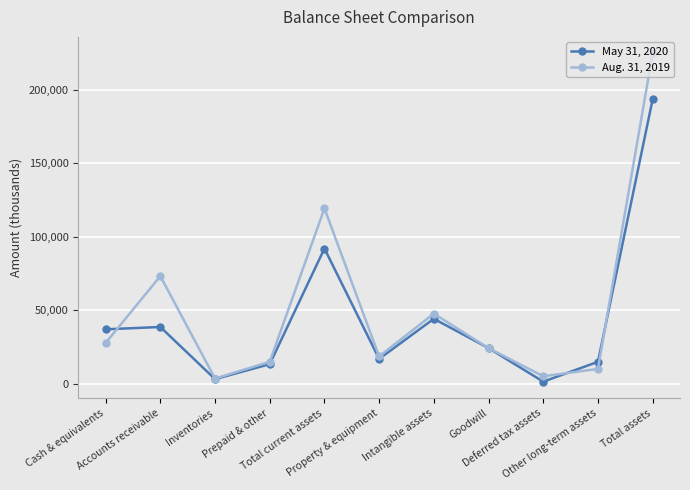

What is the value of the May 31, 2020 point at the 5th from the left?

92019